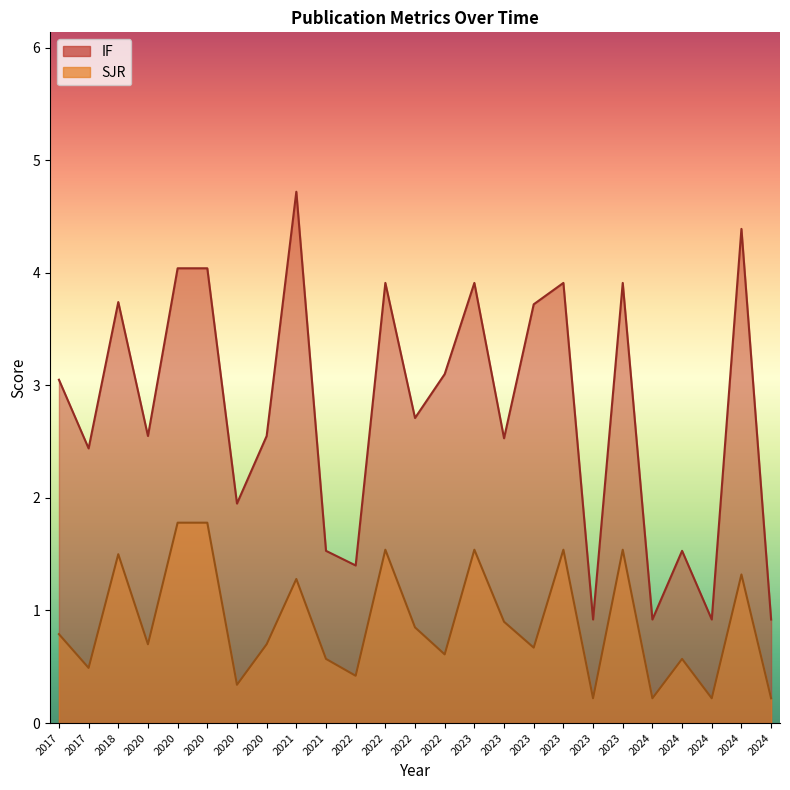

True or false: IF and SJR cross at least once.

False